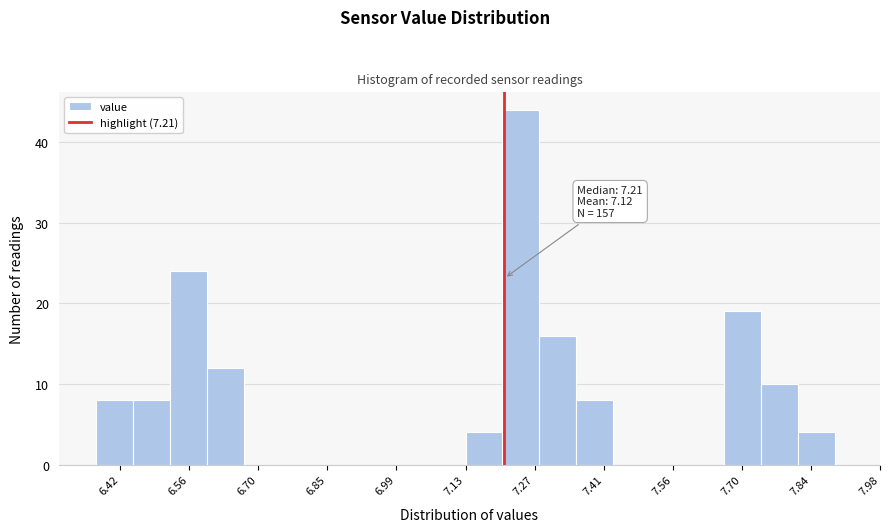

Around what value on the x-axis is the tallest bar? Give the approximate position of its centre, as read against the axis.

7.24